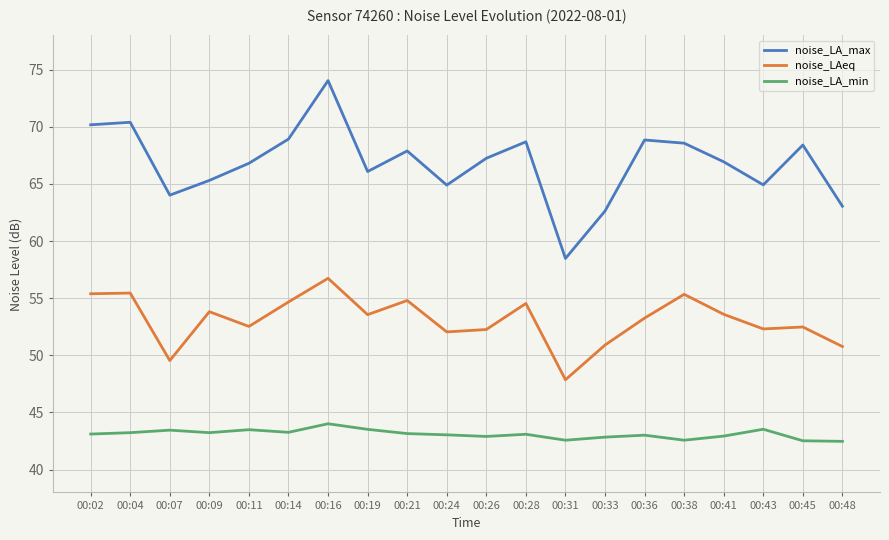

The noise_LAeq series shows 81.8 at 00:24. True or false?

False